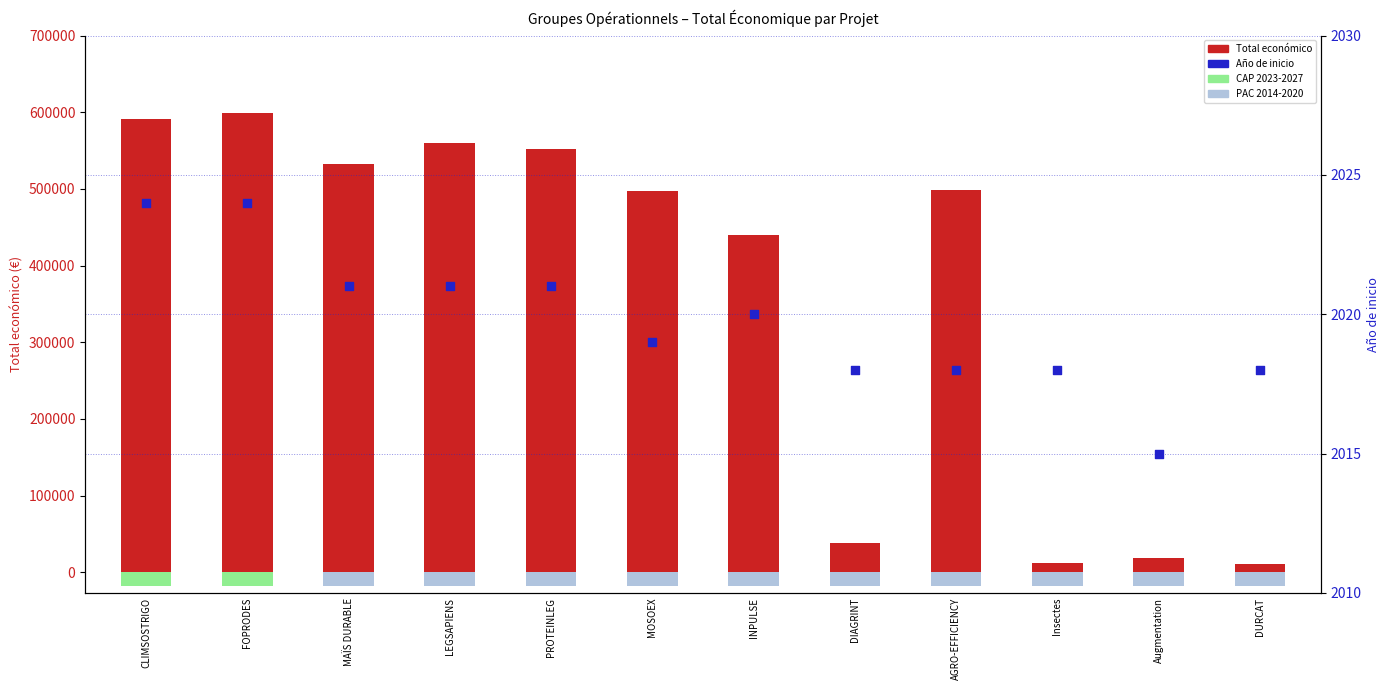

Which series reaches the minimum Y coordinate?

Año de inicio